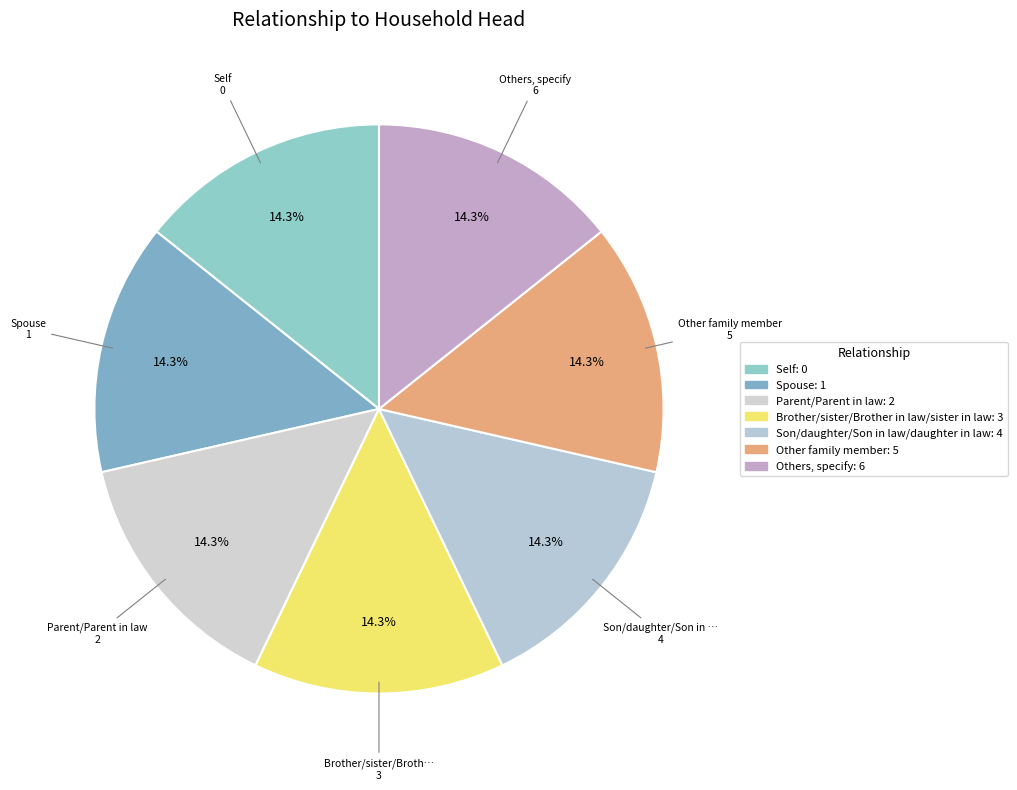

To the nearest percent, what portion does Brother/sister/Brother in law/sister in law represent?

14%